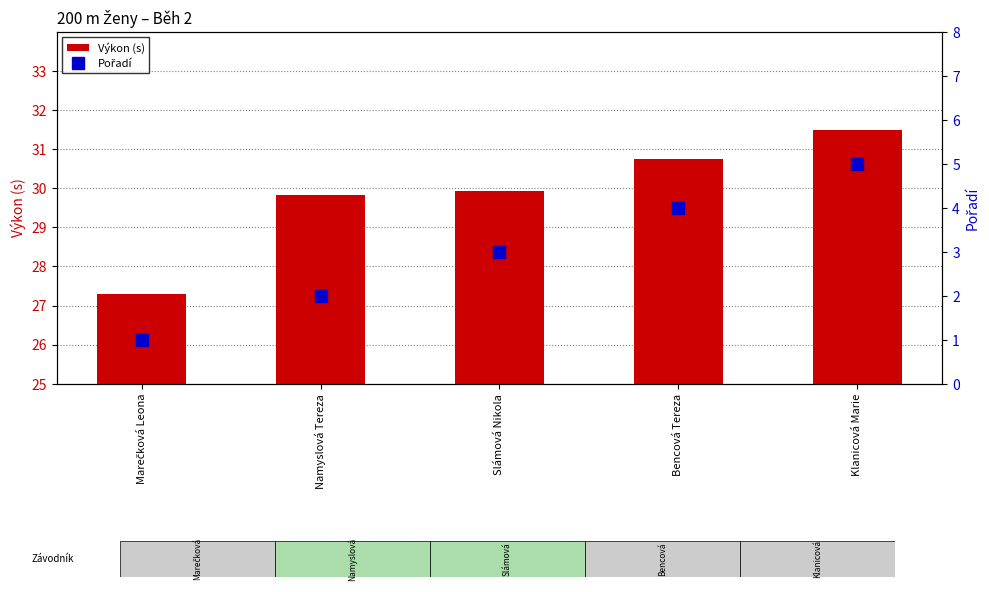

Between Marečková Leona and Slámová Nikola, which series saw the biggest shift?

Výkon (s)